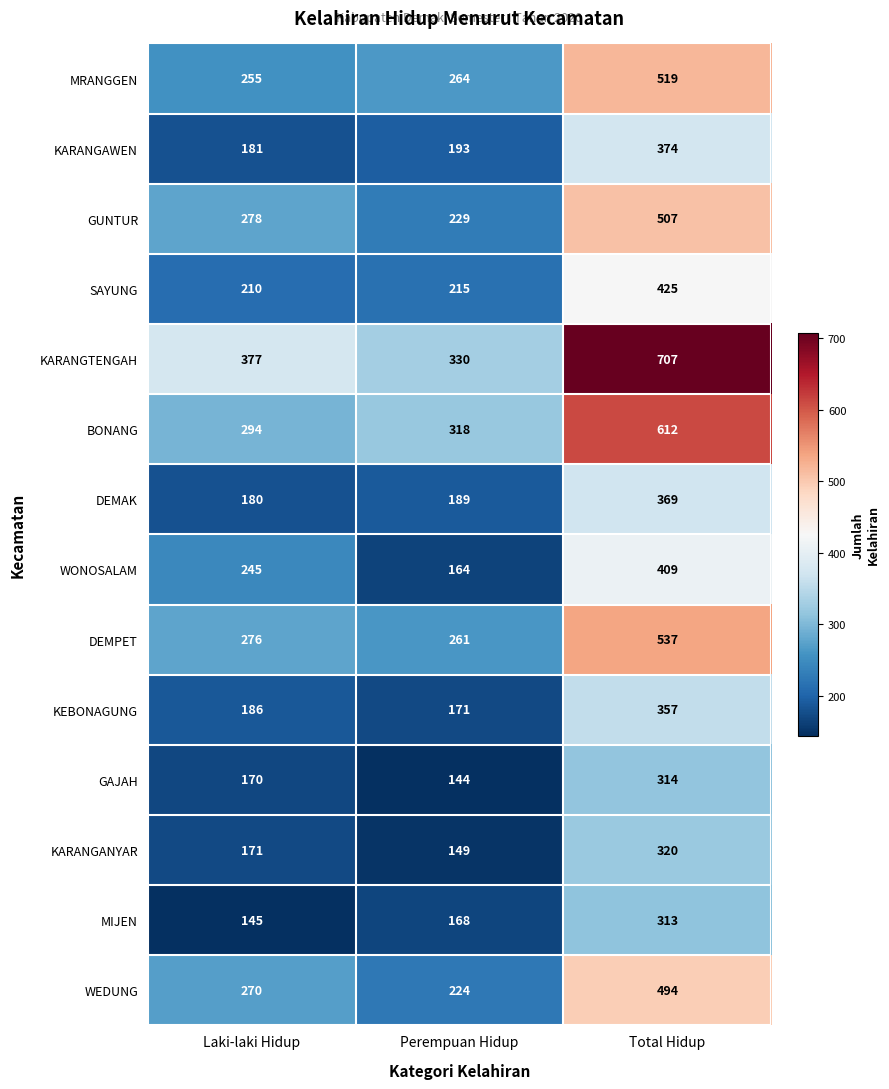

What is the greatest value displayed?

707